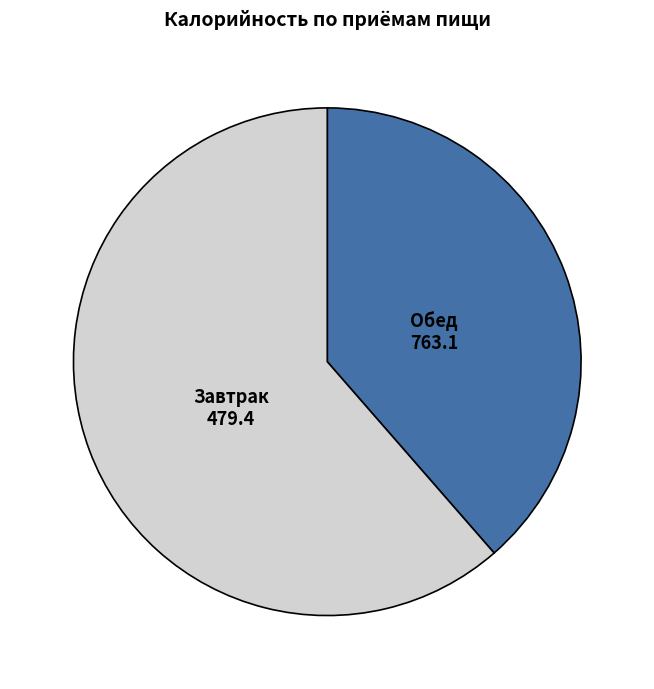

Is there any slice that represents more than half of the pie?

Yes